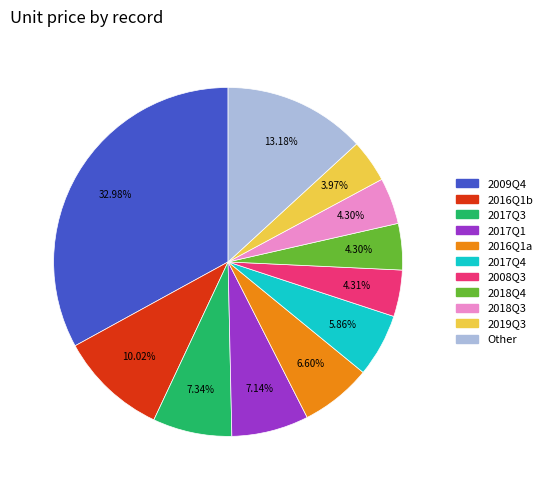

Is there any slice that represents more than half of the pie?

No